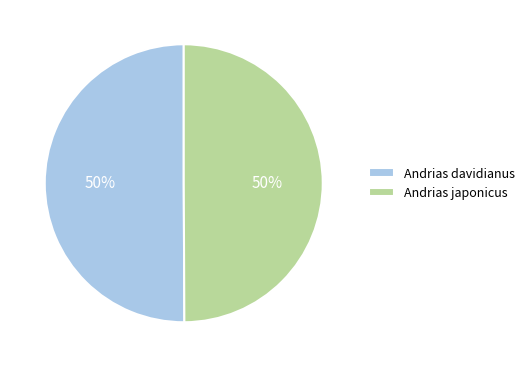

Approximately how many times larger is the value at Andrias japonicus compared to Andrias davidianus?

1.0